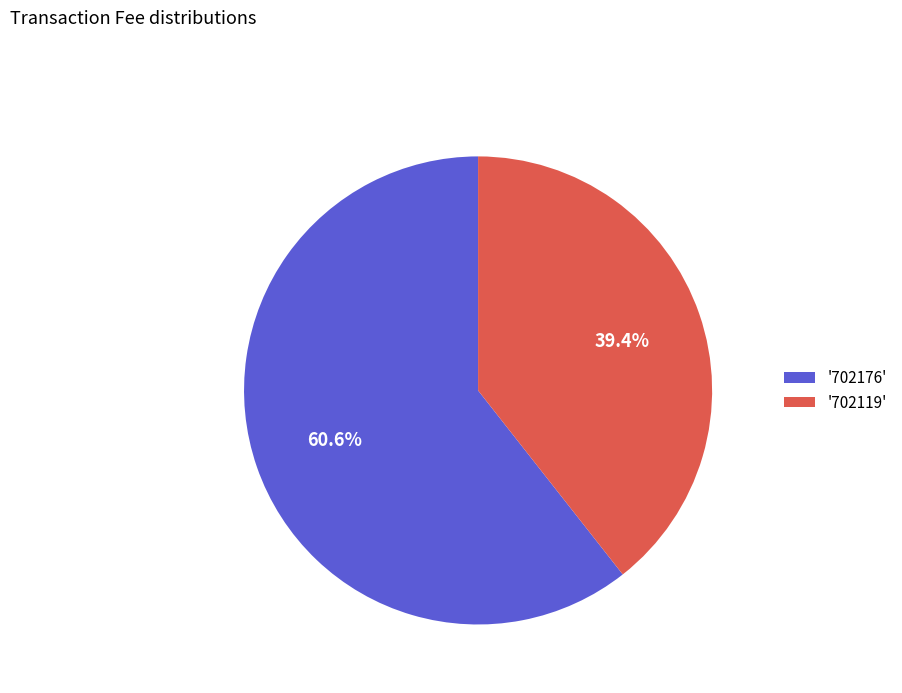

Which has a higher value, '702176' or '702119'?

'702176'